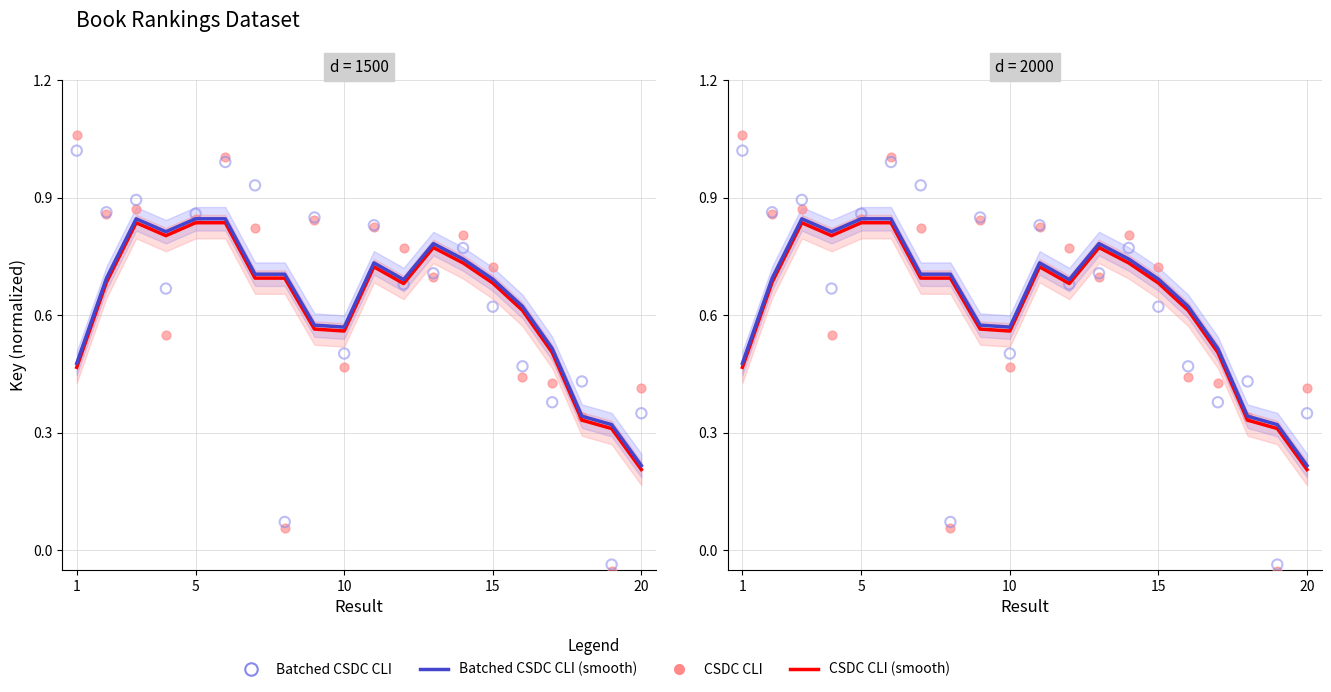

Which series contains the lowest Y value?

CSDC CLI